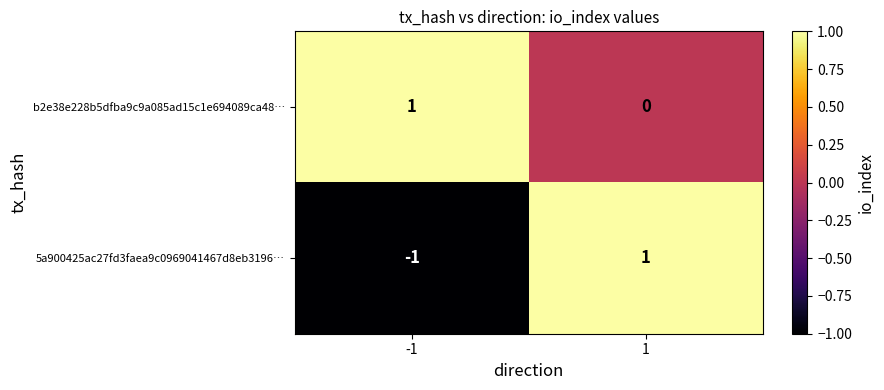

Which series has the largest range (max minus min)?

5a900425ac27fd3faea9c0969041467d8eb3196…